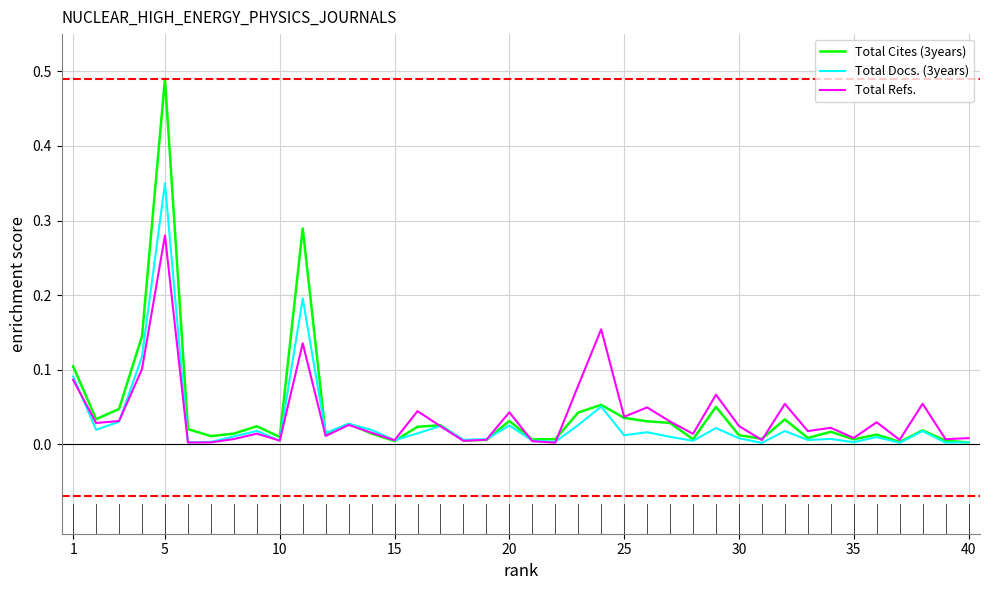

Count the number of categories in the chart.

40